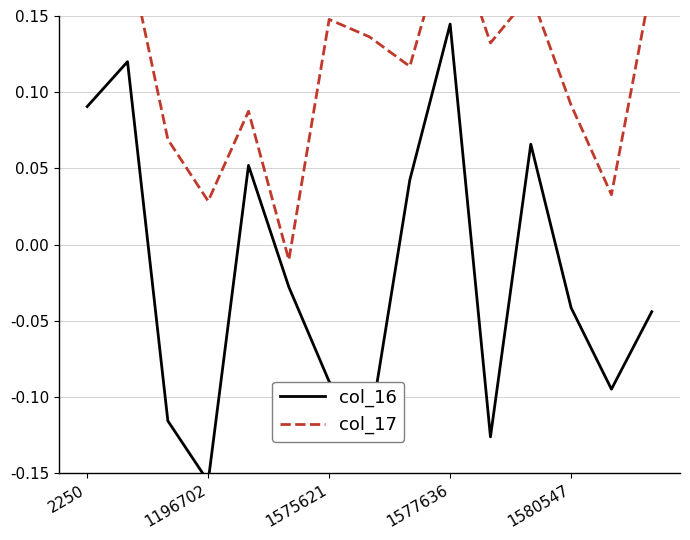

Rank the series by their average value, from highest to lowest.

col_17, col_16